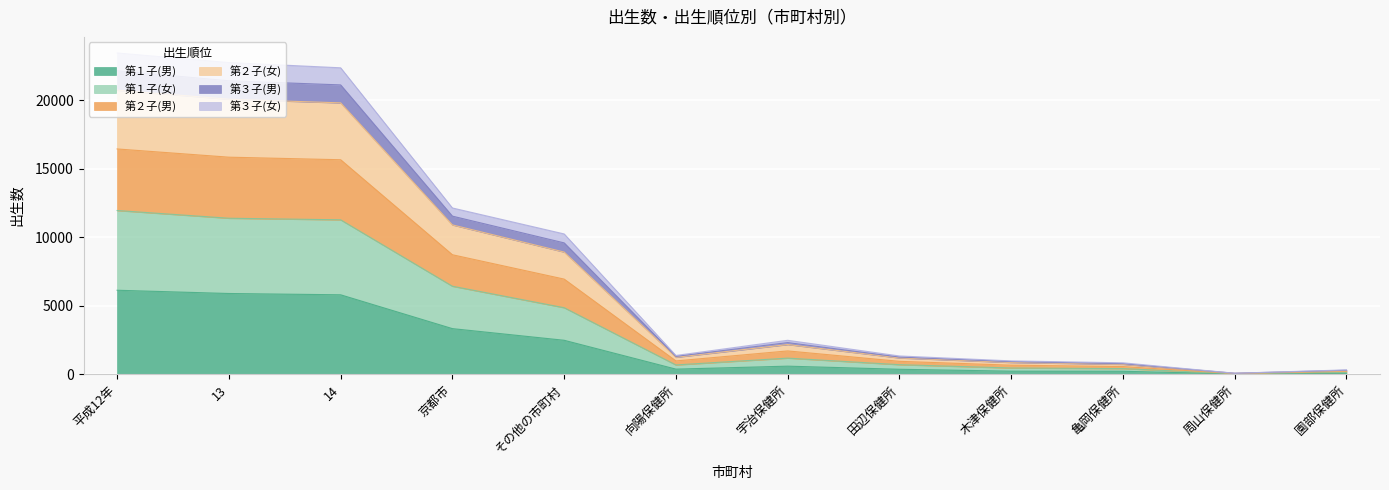

What is the minimum value shown in the chart?

15